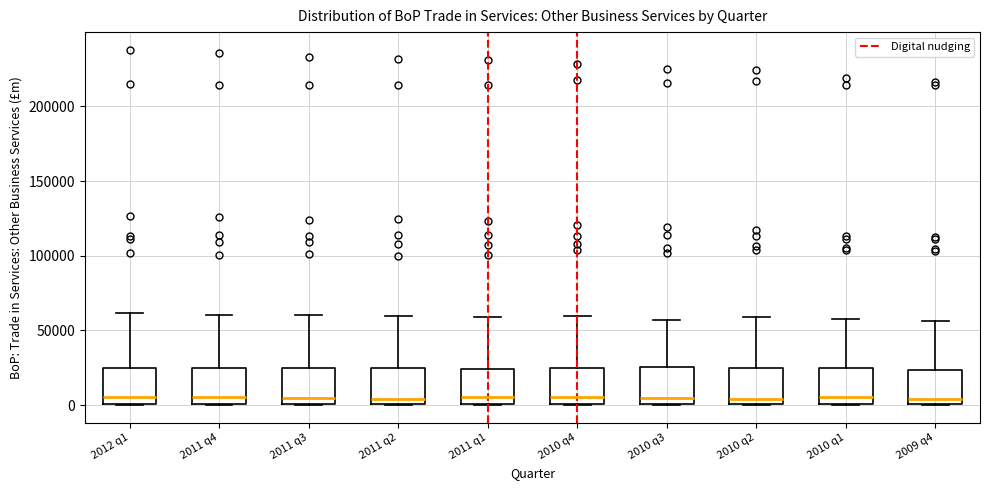

Reading left to right, transcribe this box plot: for each box, give where its median line is, the range the box spans, and where its two whiskers end, as read against the y-axis. The values are not printed on the chart, so give them approximately, as read against the axis.

2012 q1: median 5000, box 0 to 25000, whiskers 0 to 60000
2011 q4: median 5000, box 0 to 25000, whiskers 0 to 60000
2011 q3: median 5000, box 0 to 25000, whiskers 0 to 60000
2011 q2: median 5000, box 0 to 25000, whiskers 0 to 60000
2011 q1: median 5000, box 0 to 25000, whiskers 0 to 60000
2010 q4: median 5000, box 0 to 25000, whiskers 0 to 60000
2010 q3: median 5000, box 0 to 25000, whiskers 0 to 55000
2010 q2: median 5000, box 0 to 25000, whiskers 0 to 60000
2010 q1: median 5000, box 0 to 25000, whiskers 0 to 60000
2009 q4: median 5000, box 0 to 25000, whiskers 0 to 55000